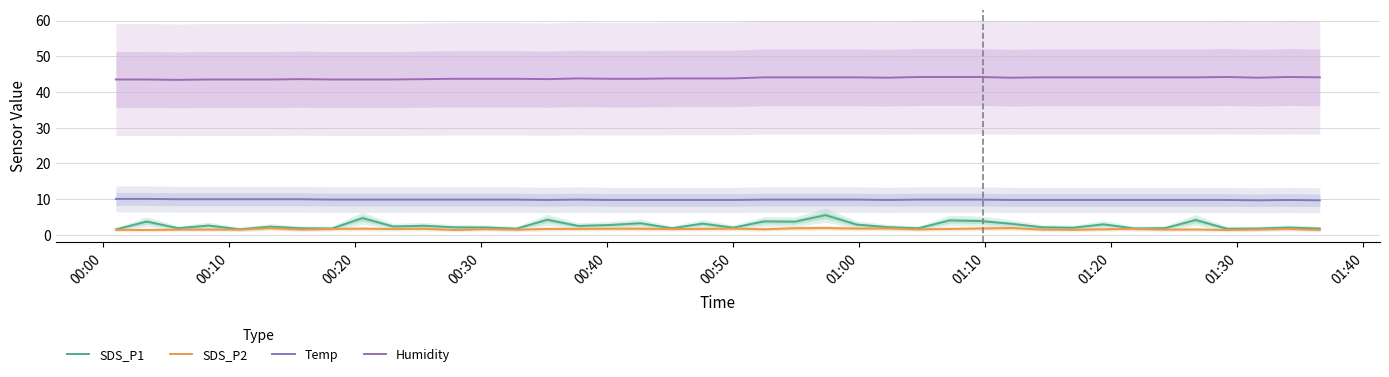

What is the difference between the second highest and second lowest values in the SDS_P1 series?

3.1